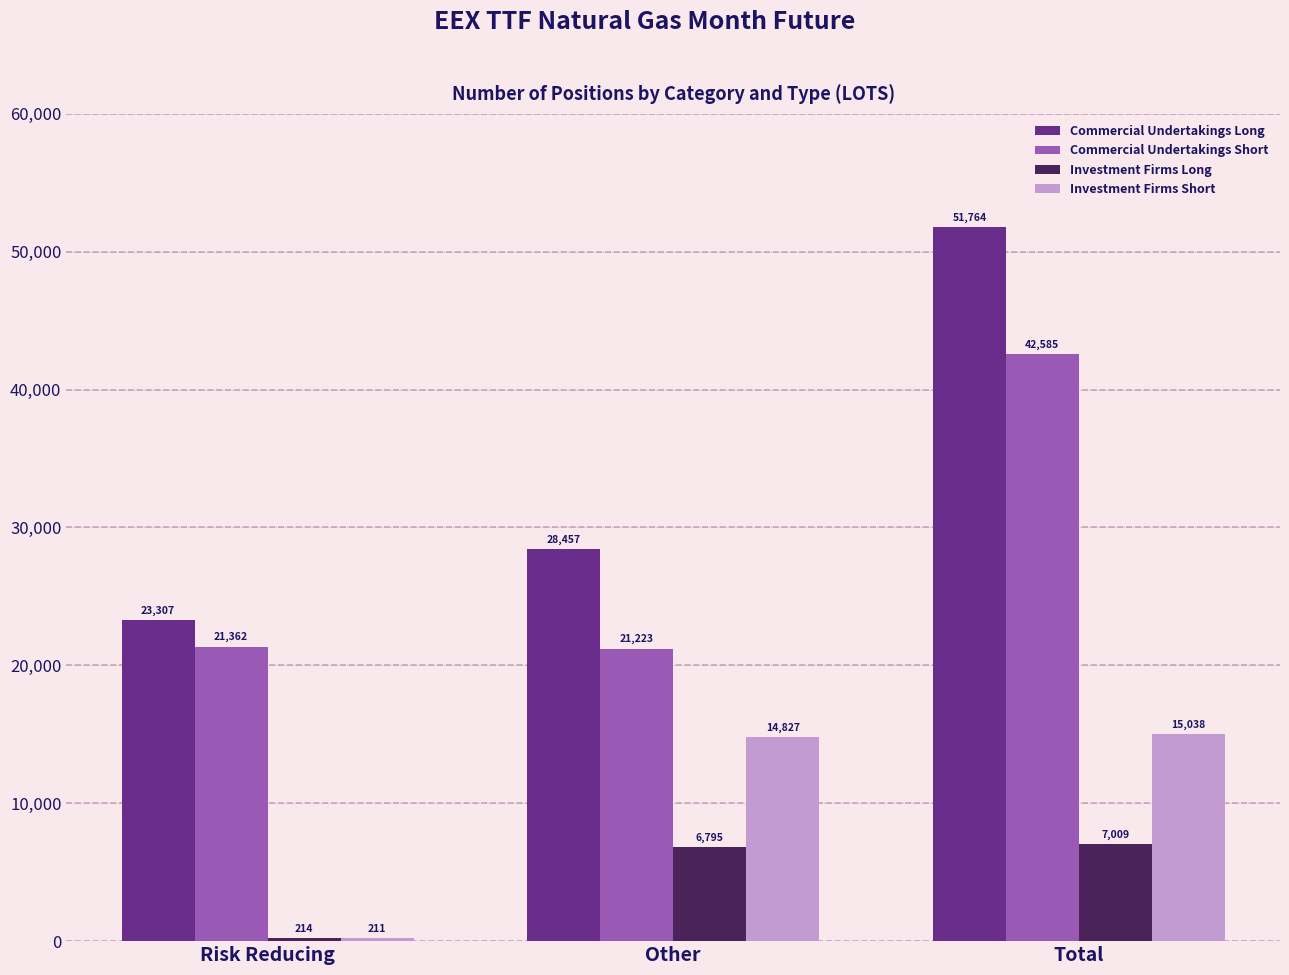

True or false: Commercial Undertakings Long has a value of 51764 at Total.

True